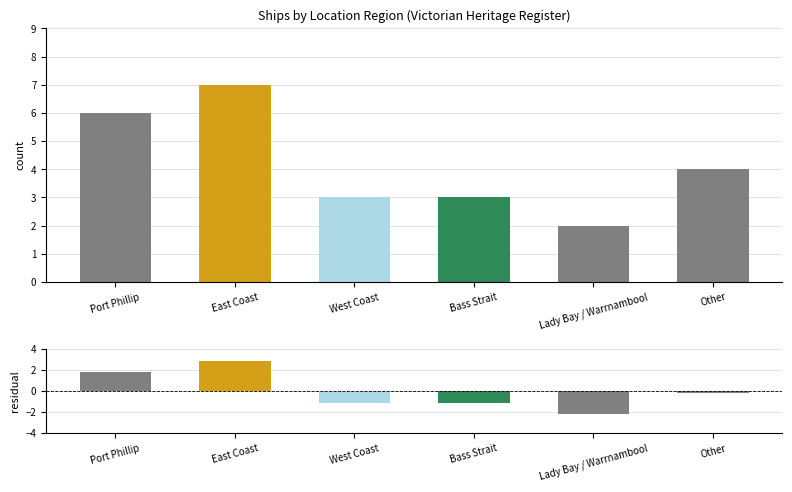

Between Port Phillip and Bass Strait, which series saw the biggest shift?

Count